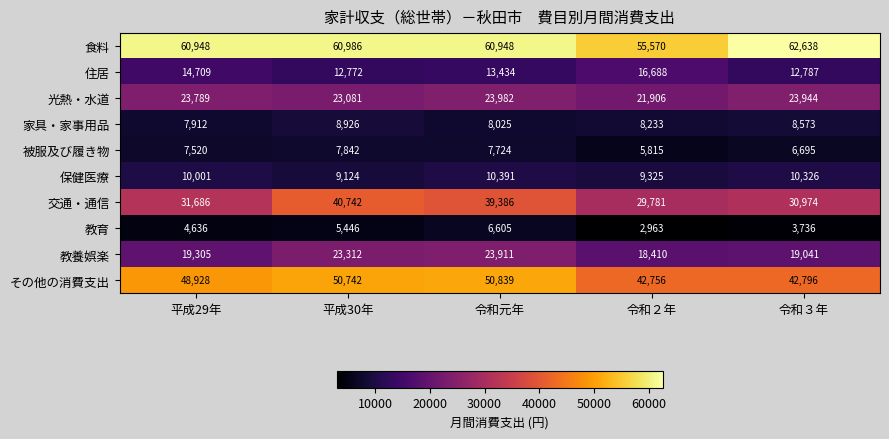

What is the sum of the 家具・家事用品 values at 令和３年 and 平成29年?

16485